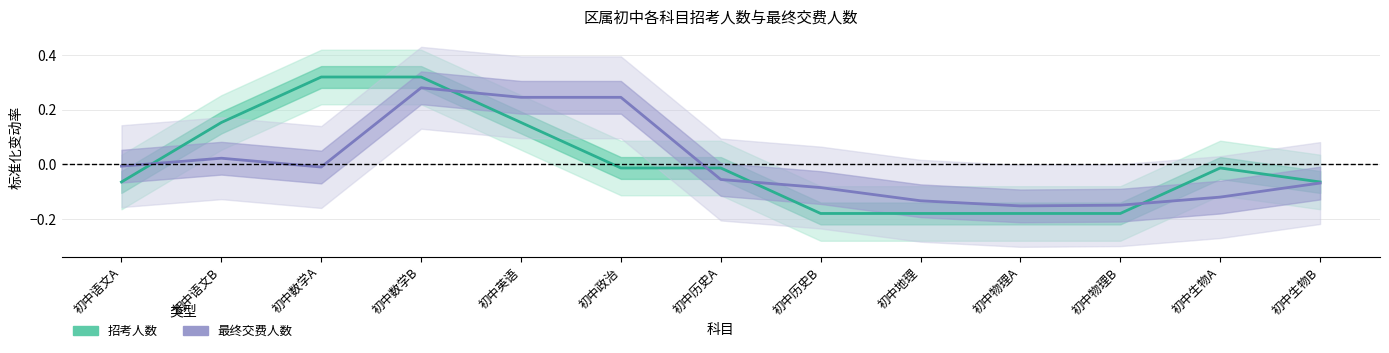

How many times do 最终交费人数 and 招考人数 cross each other?

5